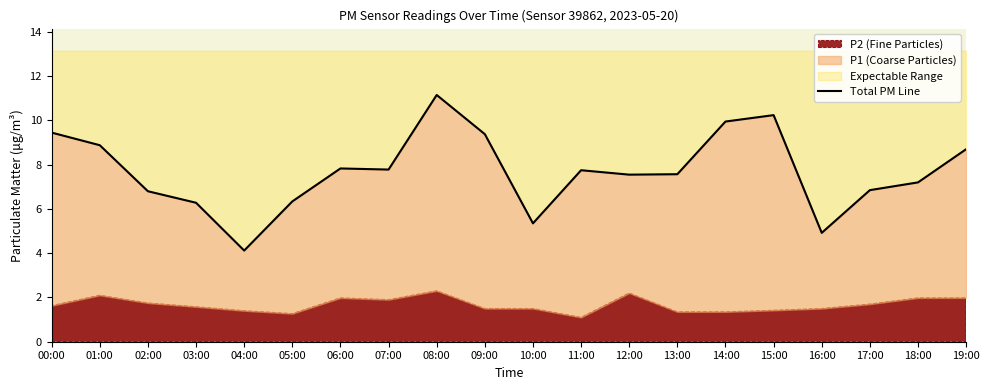

What is the label of the 1st point from the right?

19:00